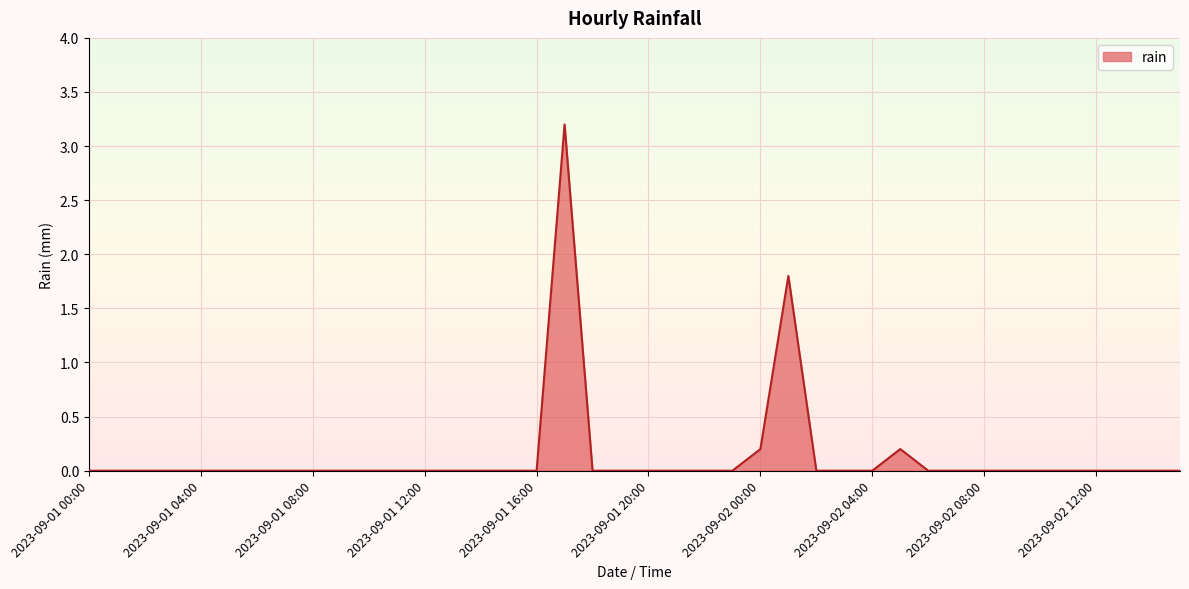

What is the sum of all values?

5.4